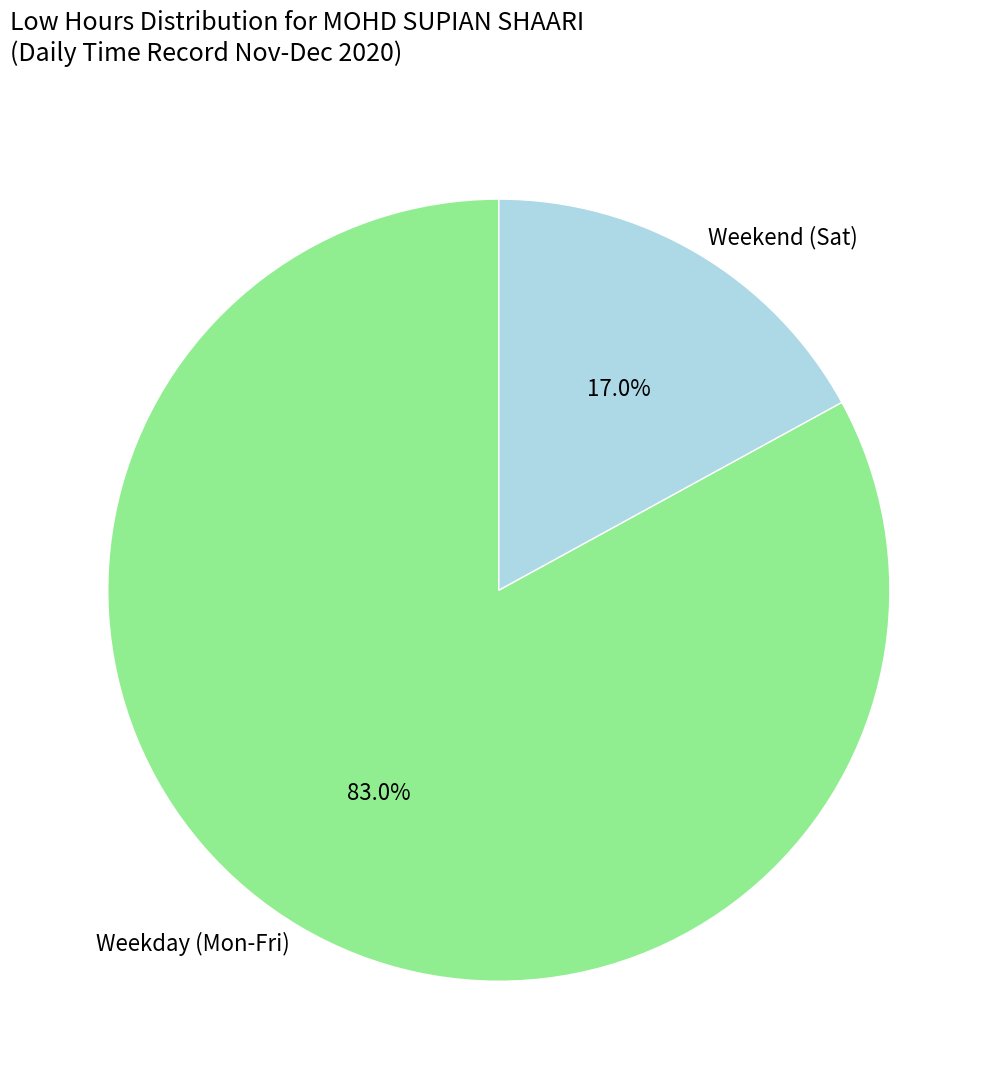

Which category has the biggest portion of the pie?

Weekday (Mon-Fri)